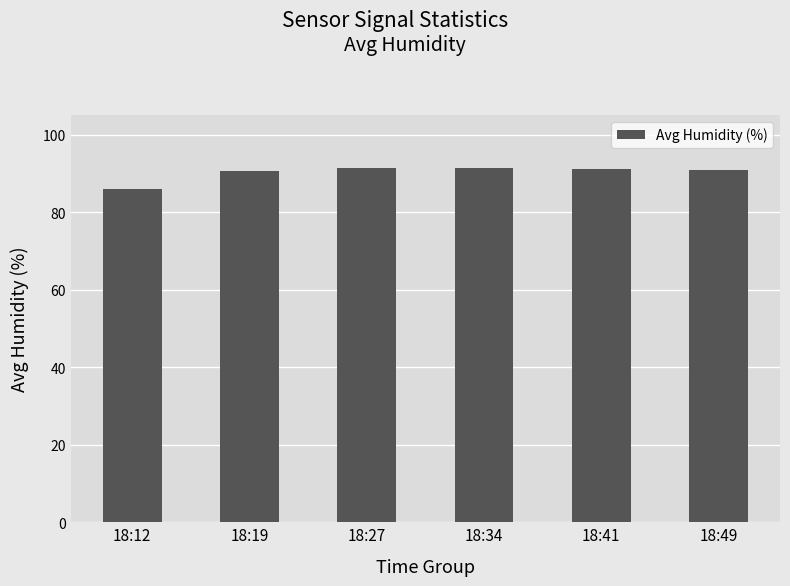

The value at 18:27 is 91.4. True or false?

True